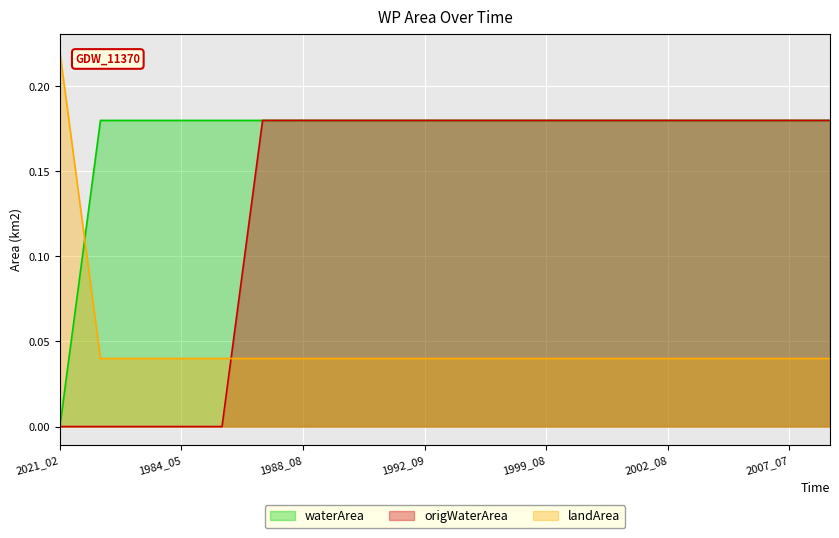

What is the total value across all series at 1990_09?

0.4